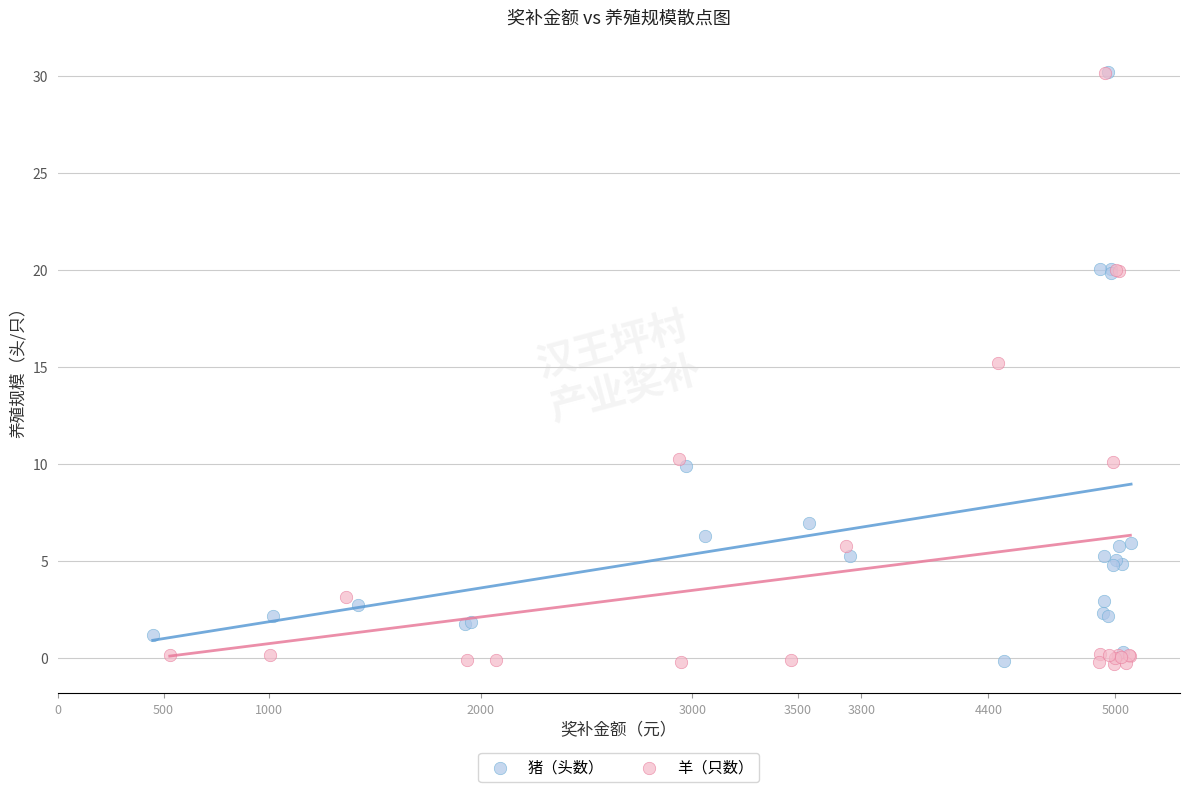

What are all the series names shown in the legend?

猪（头数）, 羊（只数）